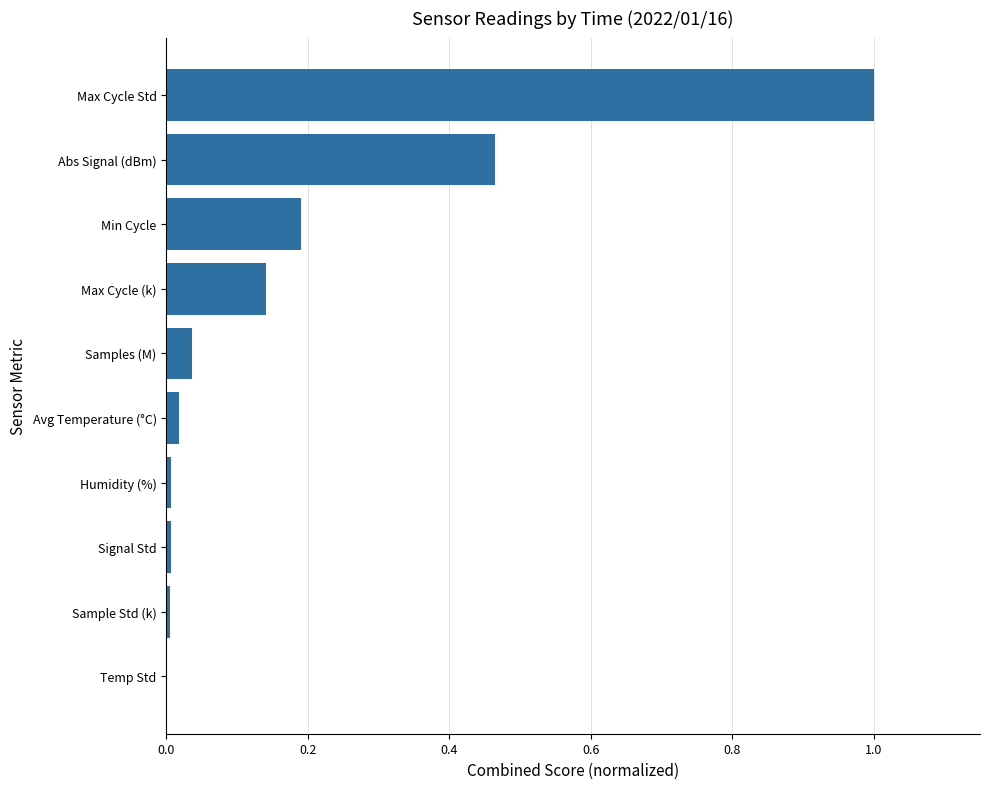

Are the bars grouped side by side (vs. stacked)?

No